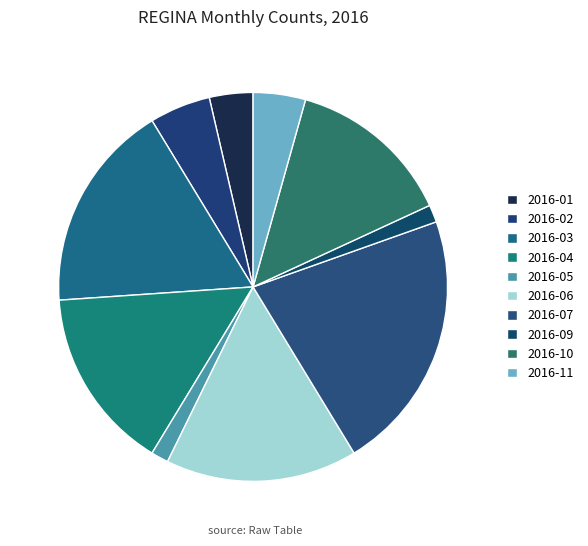

Which category has the biggest portion of the pie?

2016-07